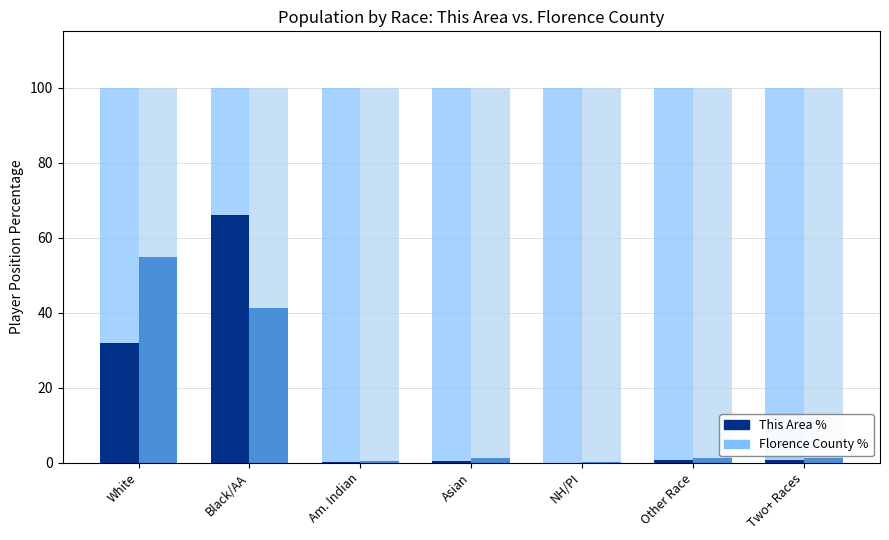

What is the sum of the This Area % values at NH/PI and Am. Indian?

0.2